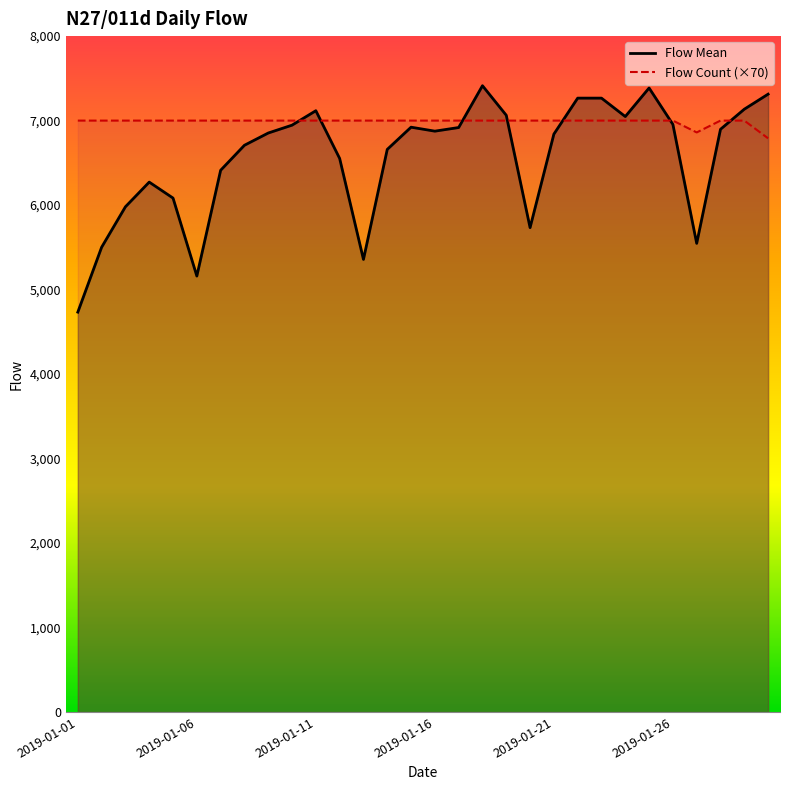

How many lines are shown in the chart?

2